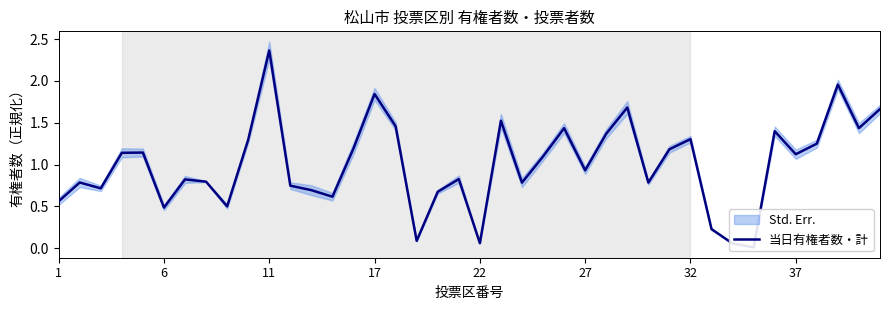

Read the value at 12.

0.7